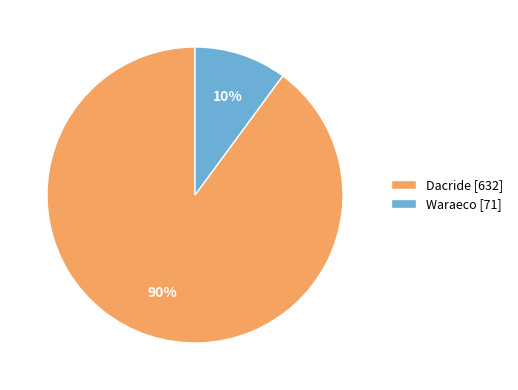

To the nearest percent, what is the difference between the Dacride and Waraeco slice percentages?

80%